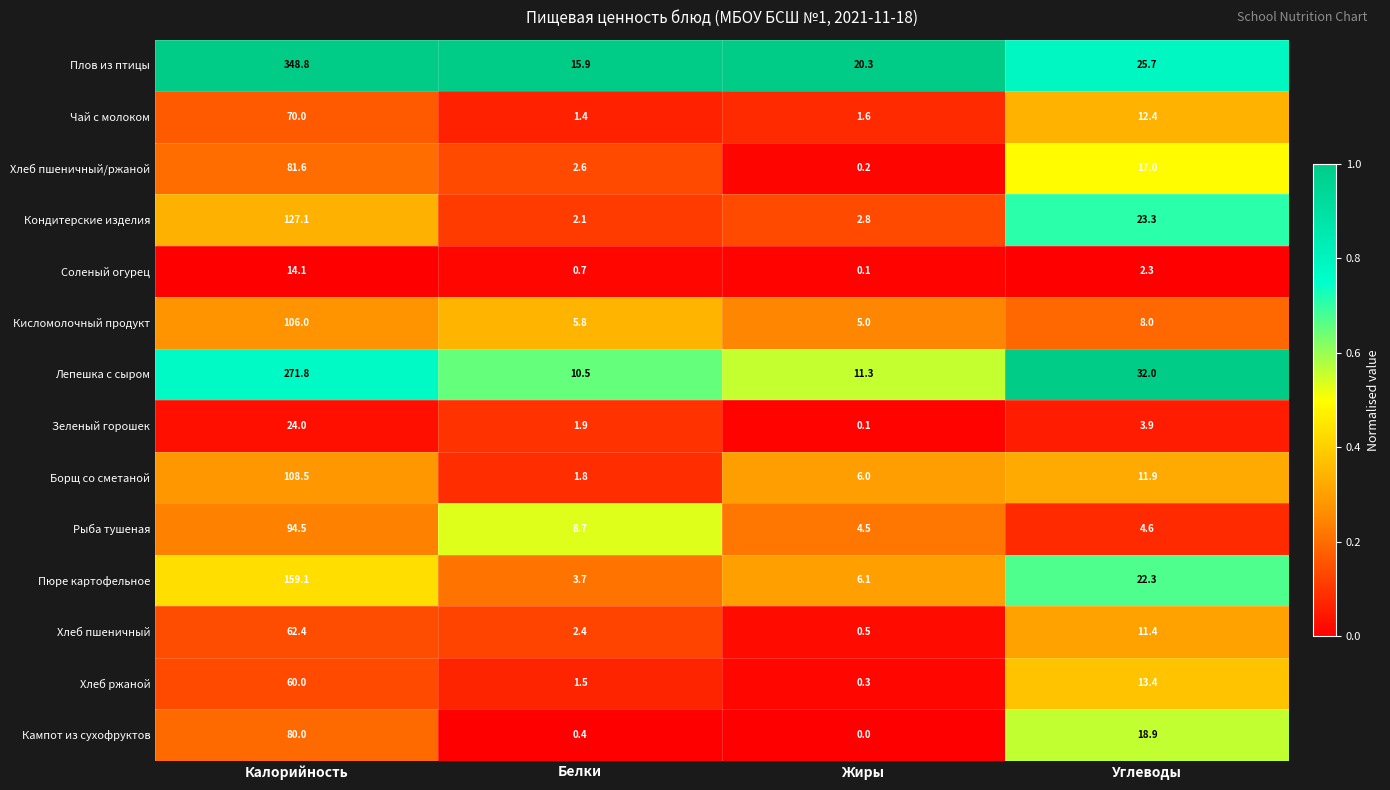

What is the difference between the Кампот из сухофруктов values at Калорийность and Углеводы?

61.1